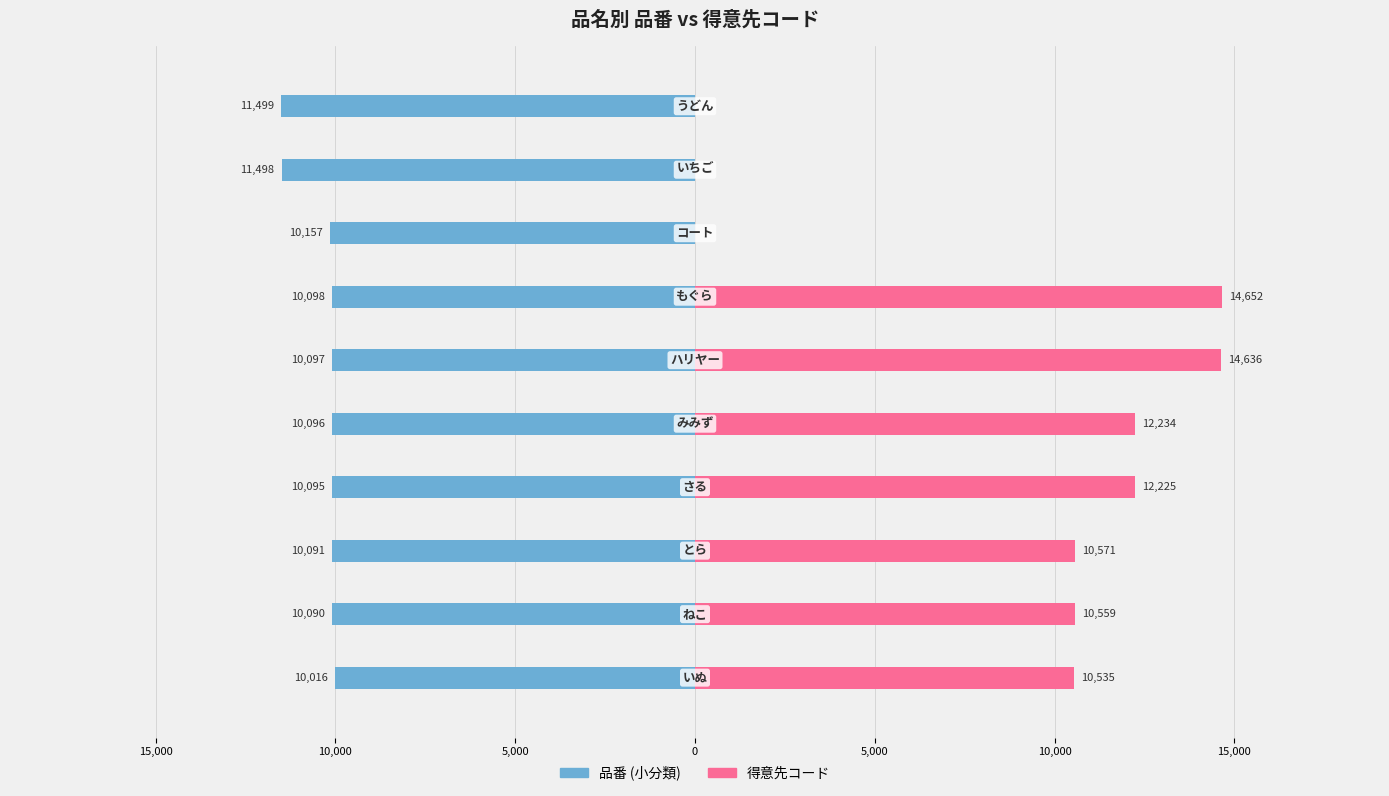

What is the difference between the maximum and minimum values in the 品番 (小分類) series?

1483